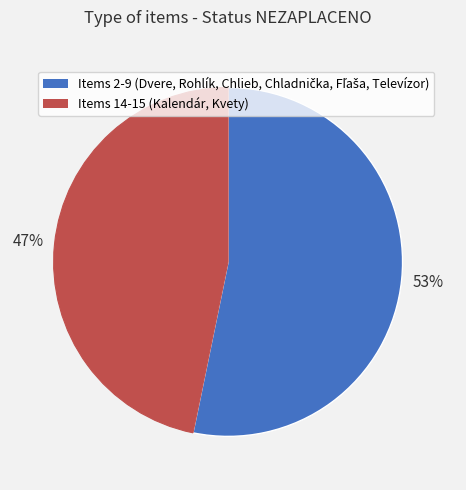

To the nearest percent, what is the difference between the largest and smallest slice percentages?

6%